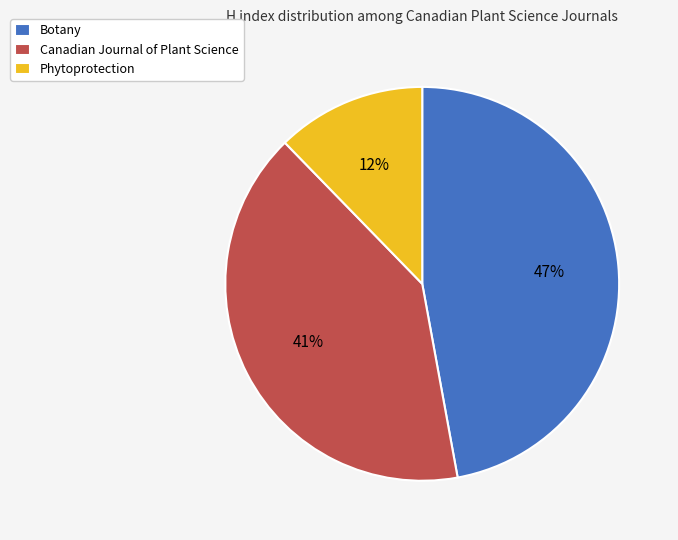

Which category has the biggest portion of the pie?

Botany